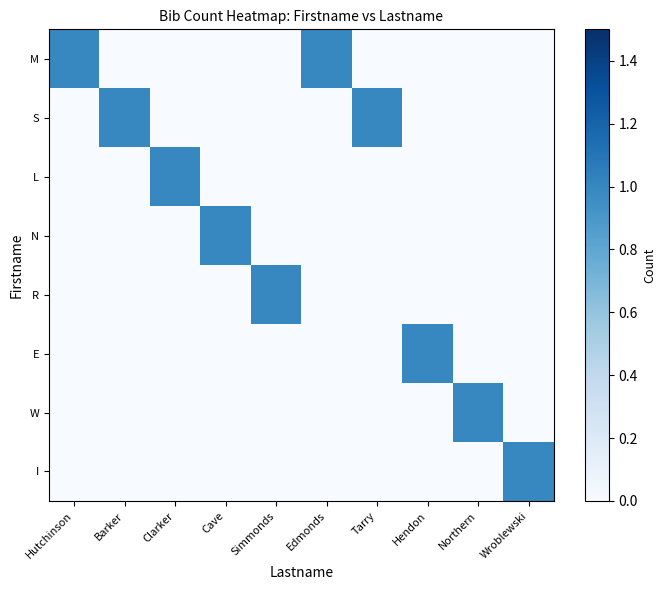

What is the total value across all series at Edmonds?

1